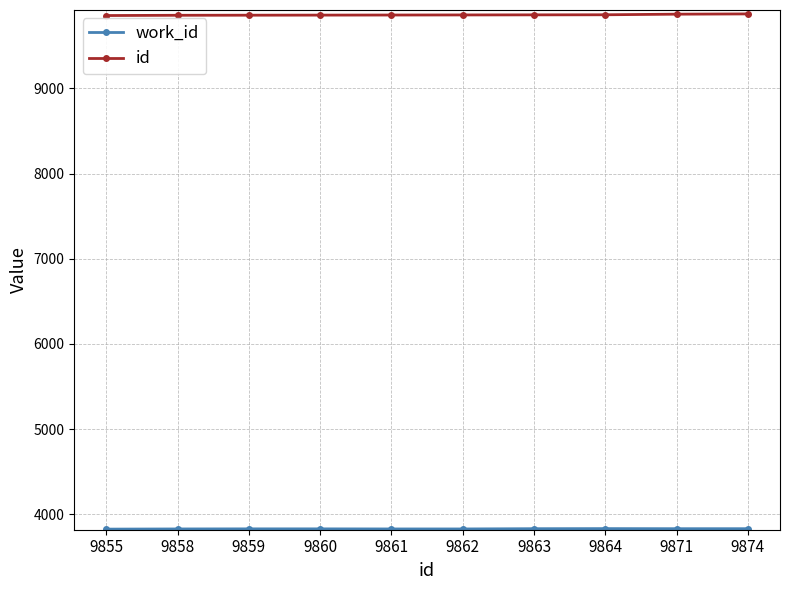

The value of id at 9871 is 3708. True or false?

False